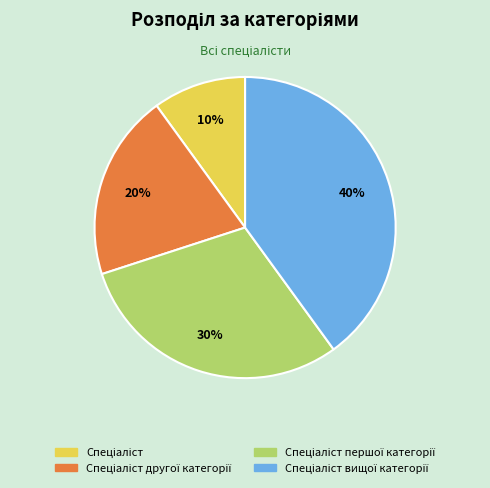

Is there a majority slice in this chart?

No